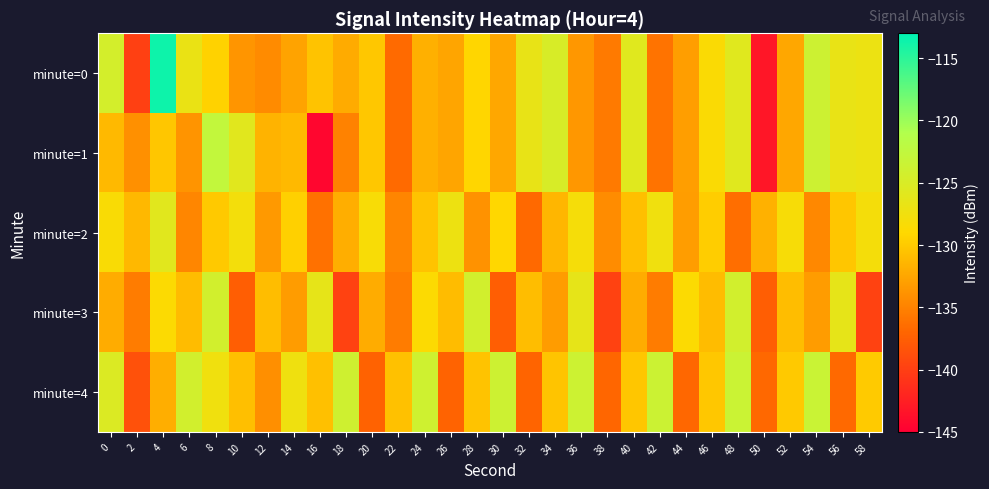

What is the total value across all series at 18?

-662.8